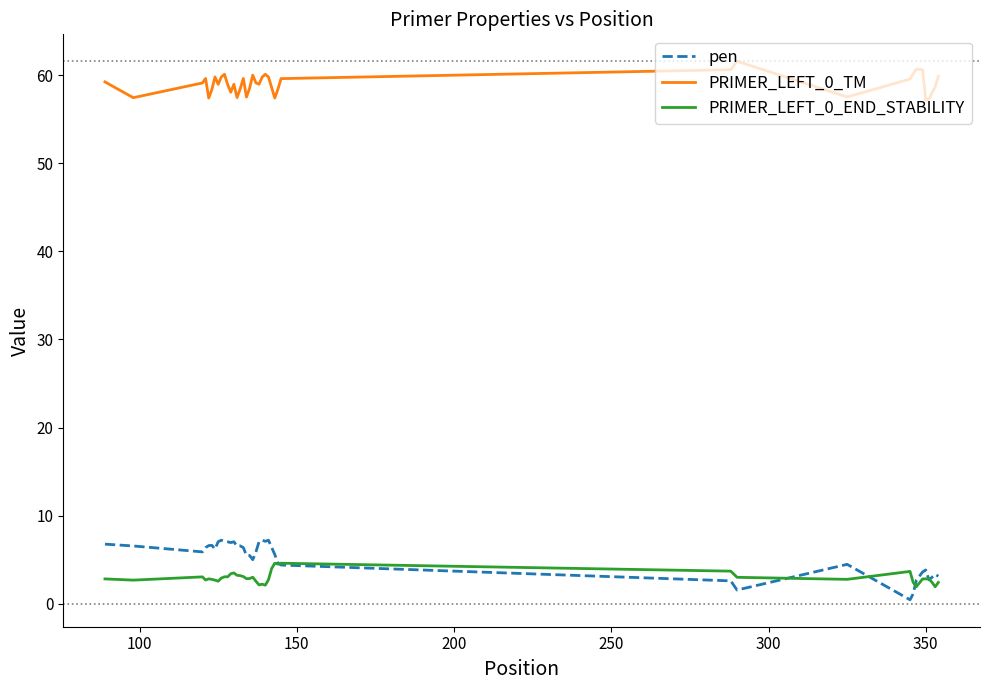

True or false: pen and PRIMER_LEFT_0_TM intersect in this chart.

False